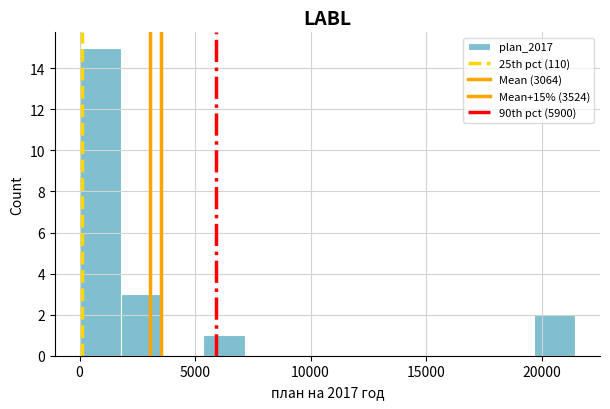

Around what value on the x-axis is the tallest bar? Give the approximate position of its centre, as read against the axis.

1000